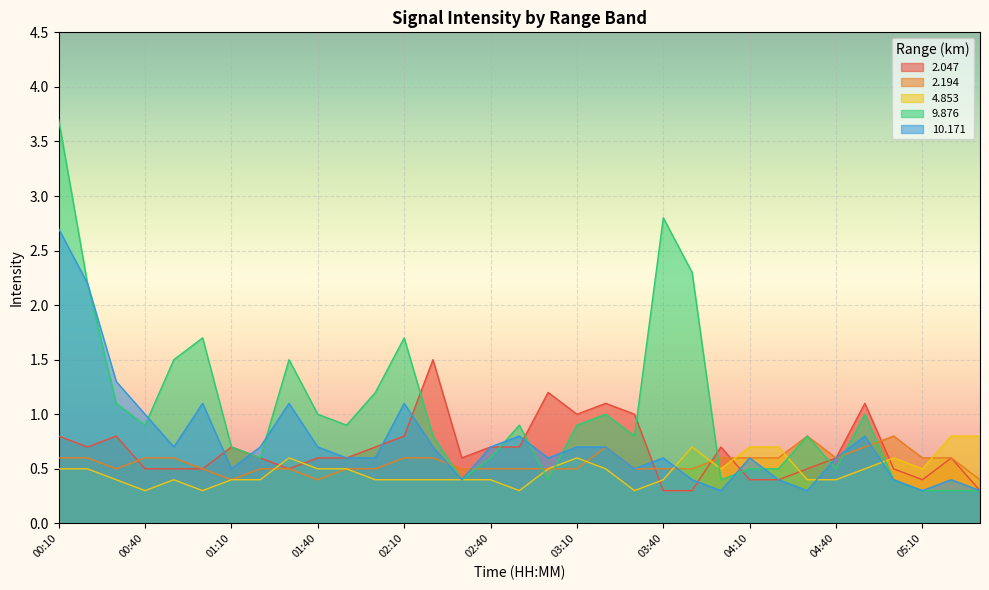

The 10.171 series shows 0.4 at 05:20. True or false?

True